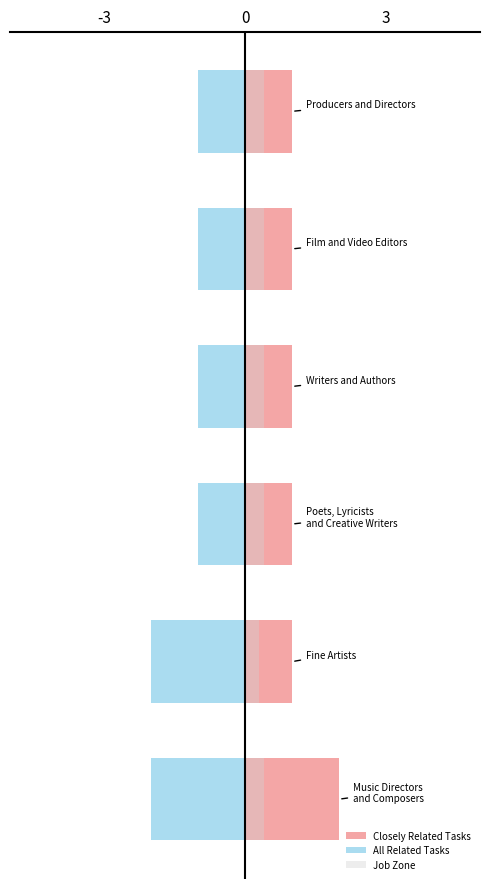

Does the chart contain stacked bars?

No